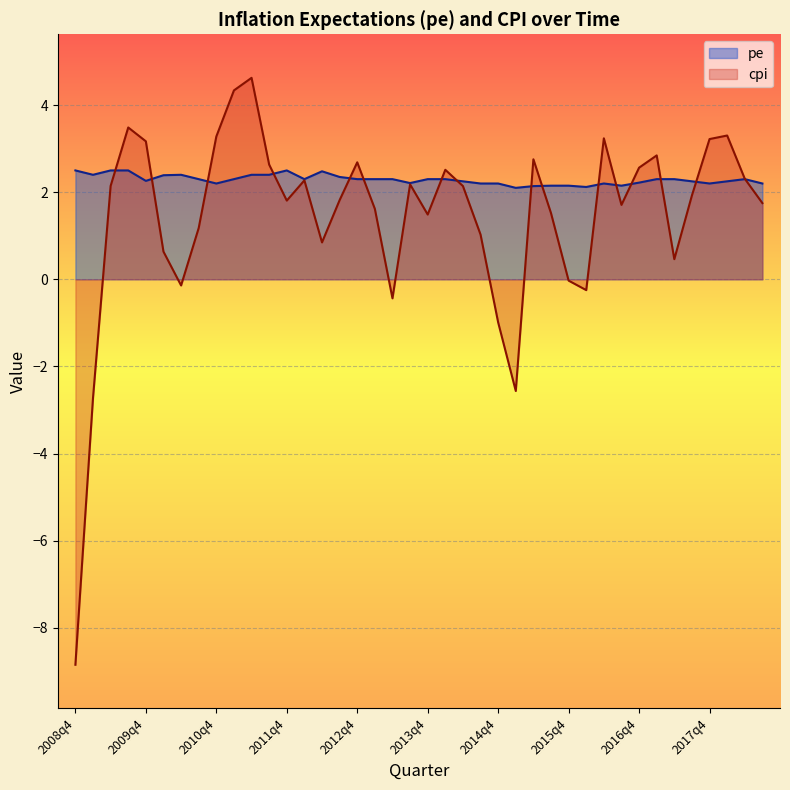

True or false: cpi has a value of -0.1 at 2010q2.

False